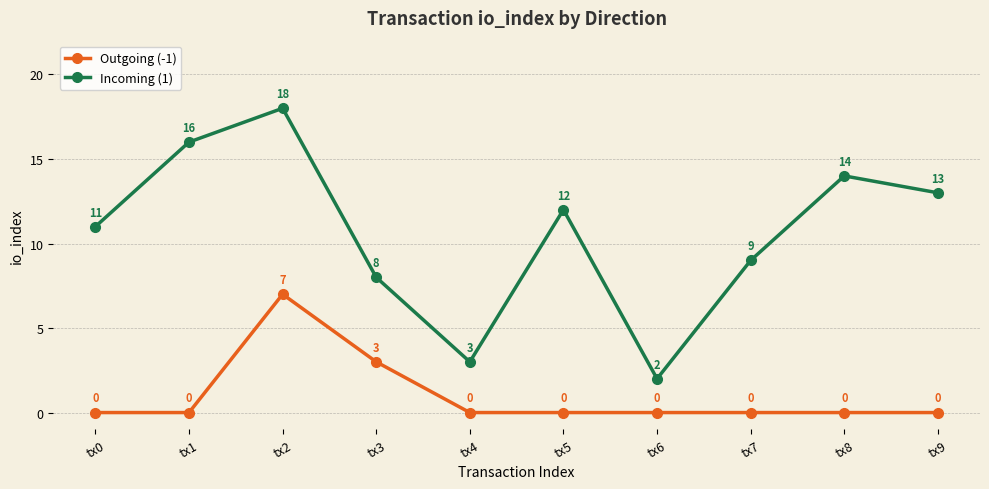

What is the total value across all series at tx7?

9